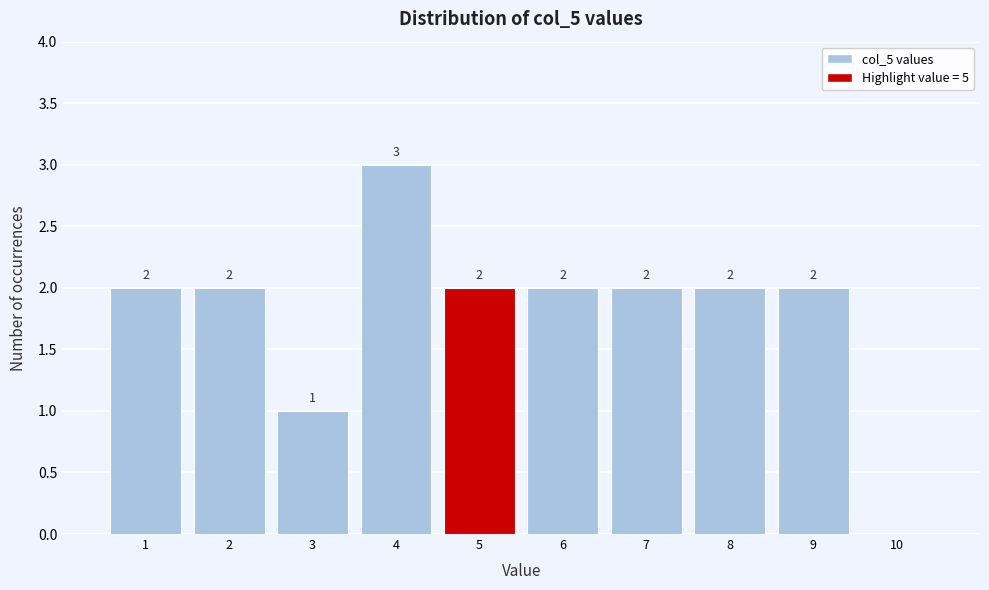

Which range on the x-axis has the tallest bar?

3.5 to 4.5